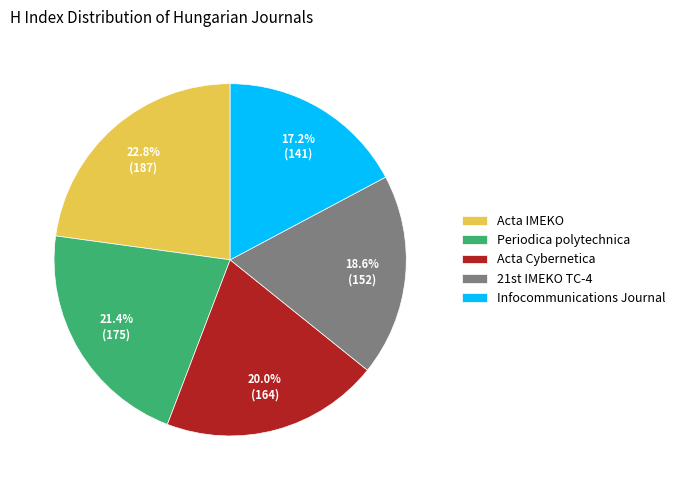

Approximately how many times larger is the value at Acta IMEKO compared to Acta Cybernetica?

1.1